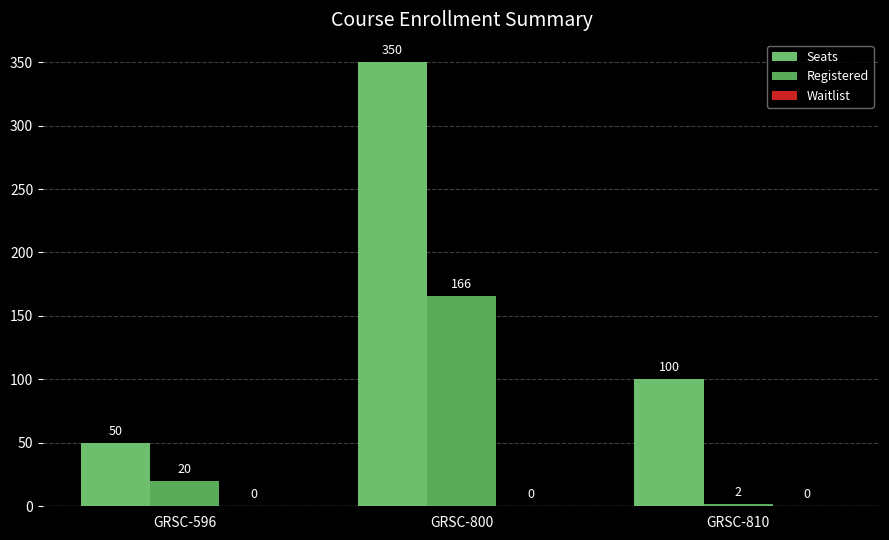

How many data points in Seats are less than 100?

1